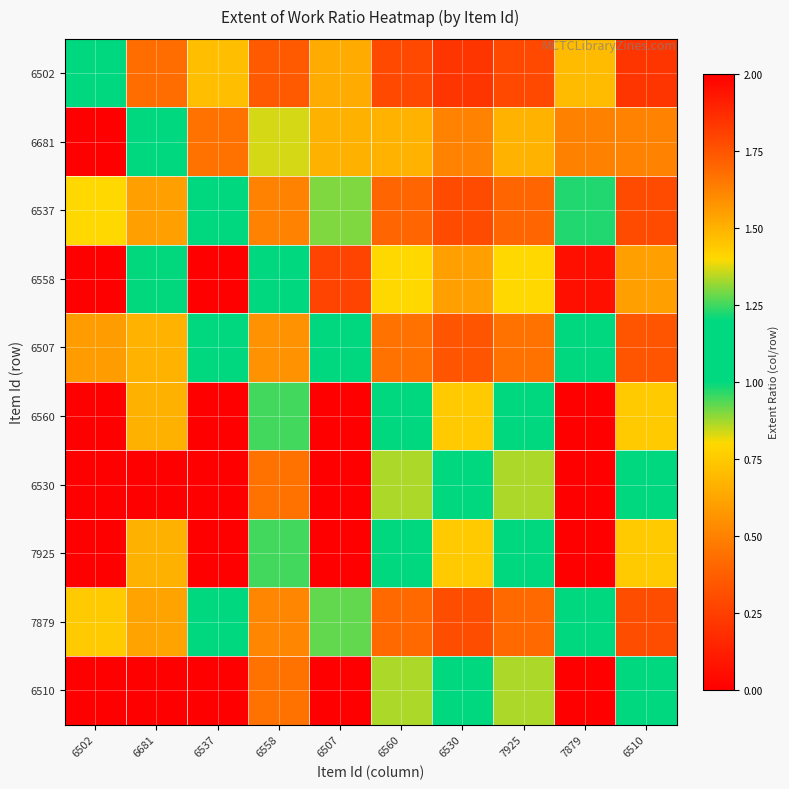

Between 6530 and 7879, which series saw the biggest shift?

6530